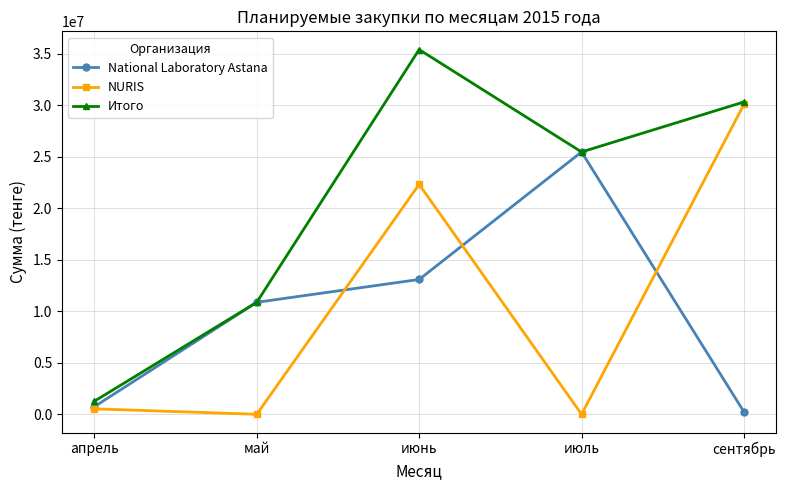

At which category is the sum across all series the highest?

июнь